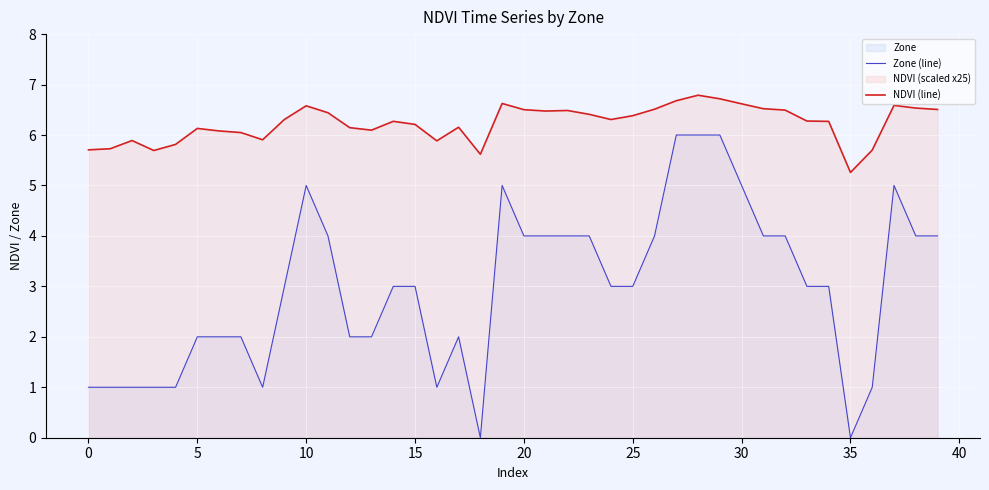

List the series in order of their overall mean, highest first.

NDVI (line), Zone (line)